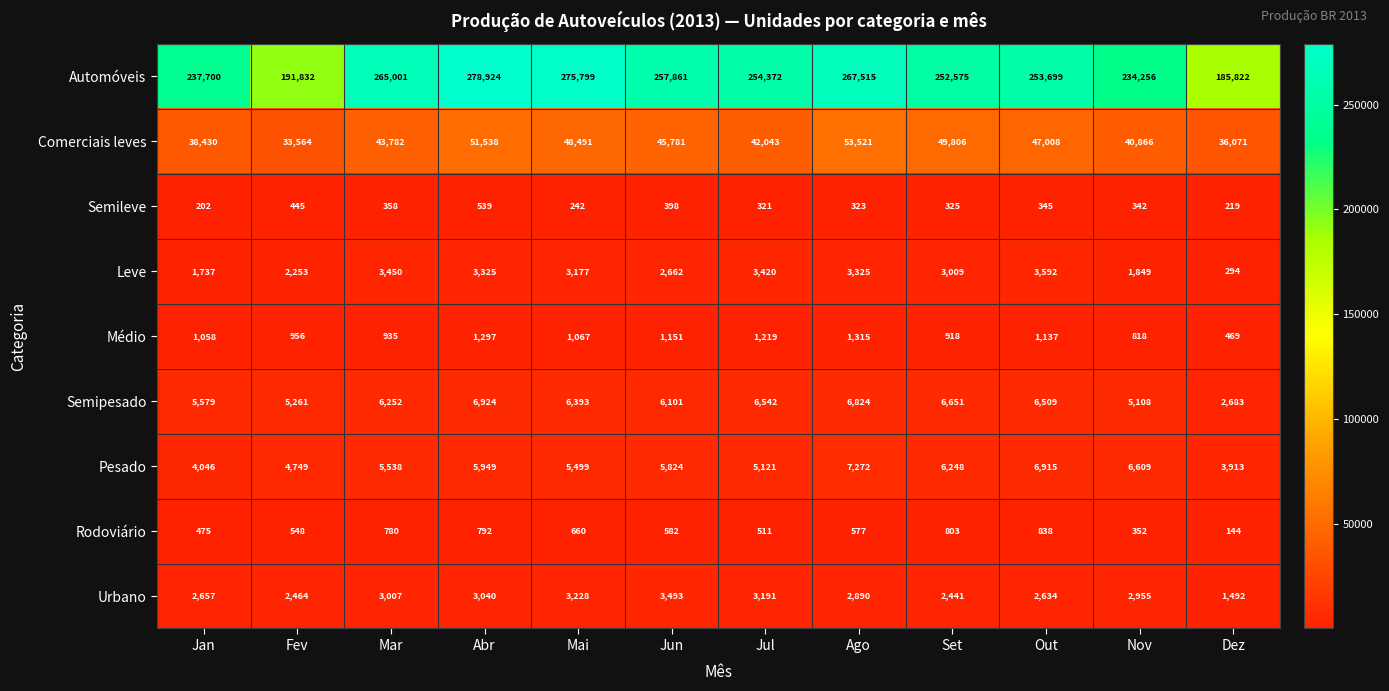

Count the number of data series in this chart.

9